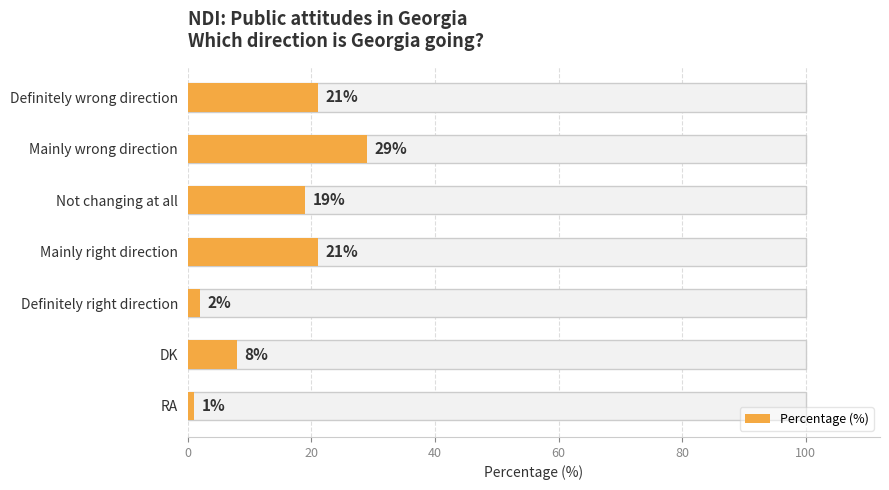

What is the difference between the maximum and minimum values?

28